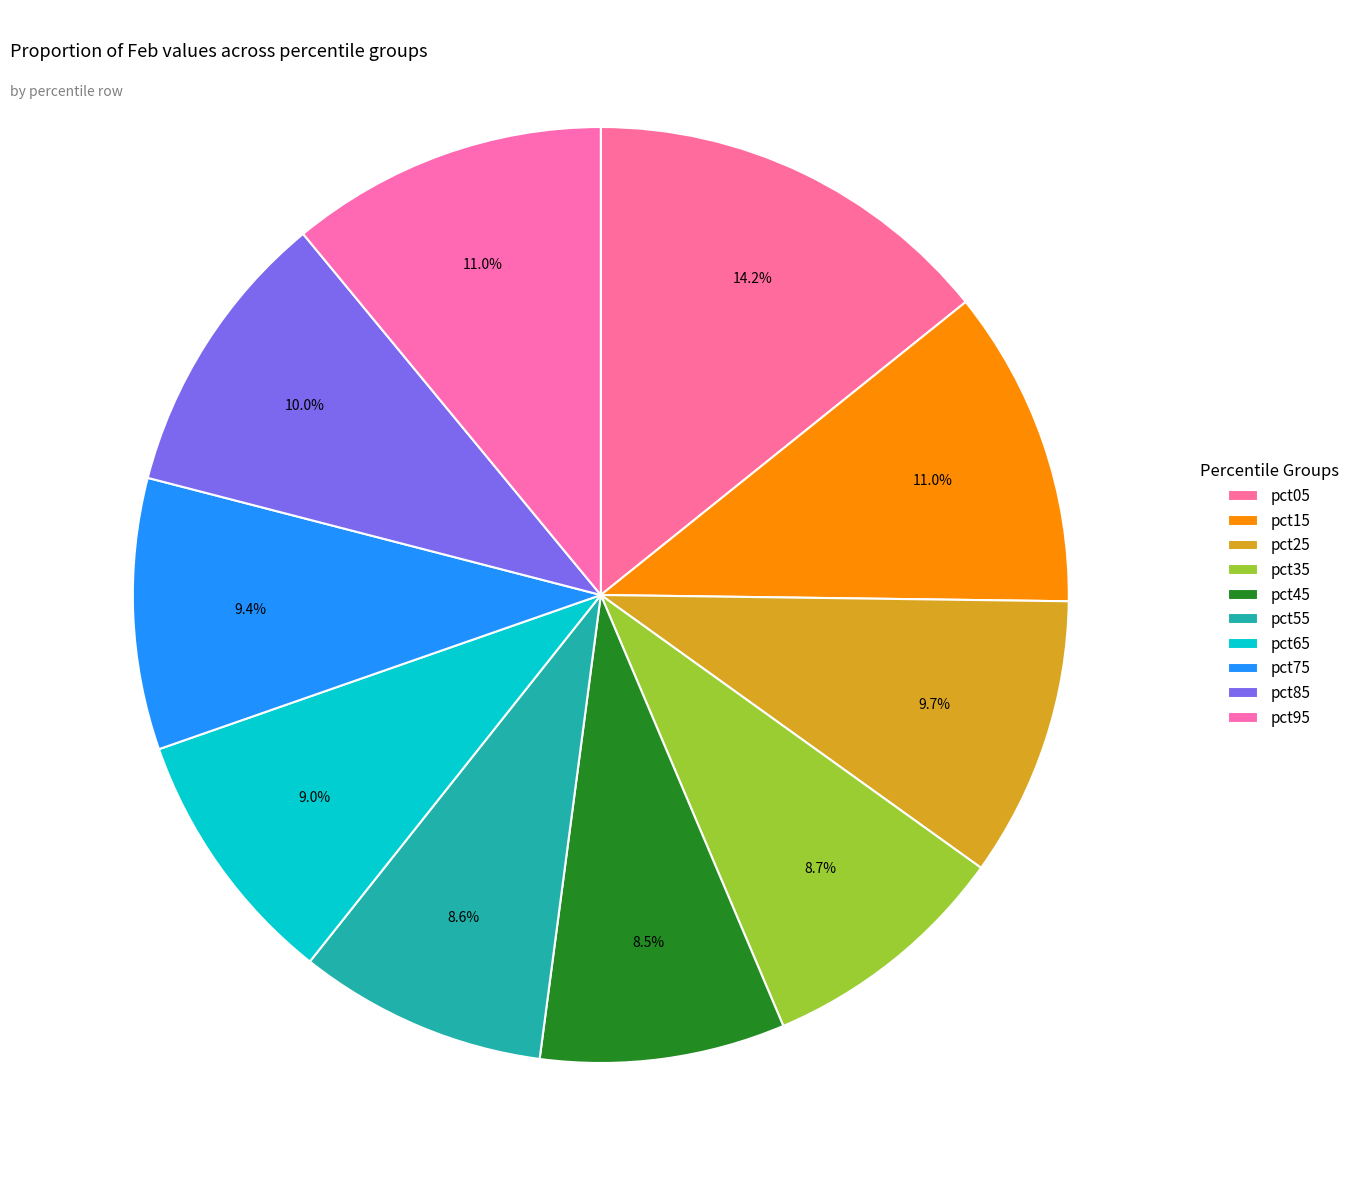

How many segments does this pie chart have?

10